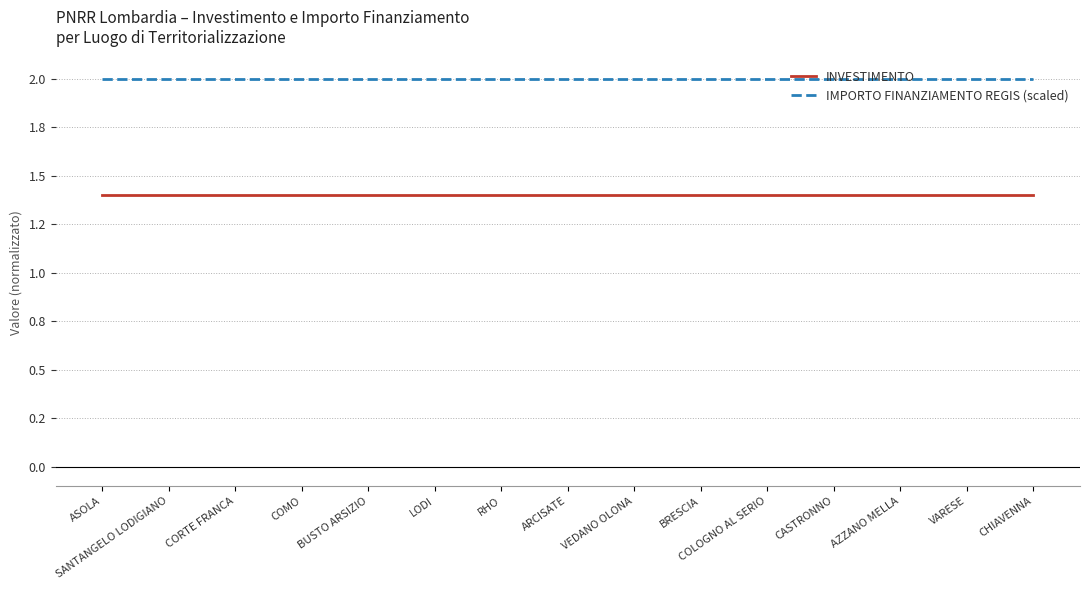

True or false: IMPORTO FINANZIAMENTO REGIS (scaled) and INVESTIMENTO intersect in this chart.

False